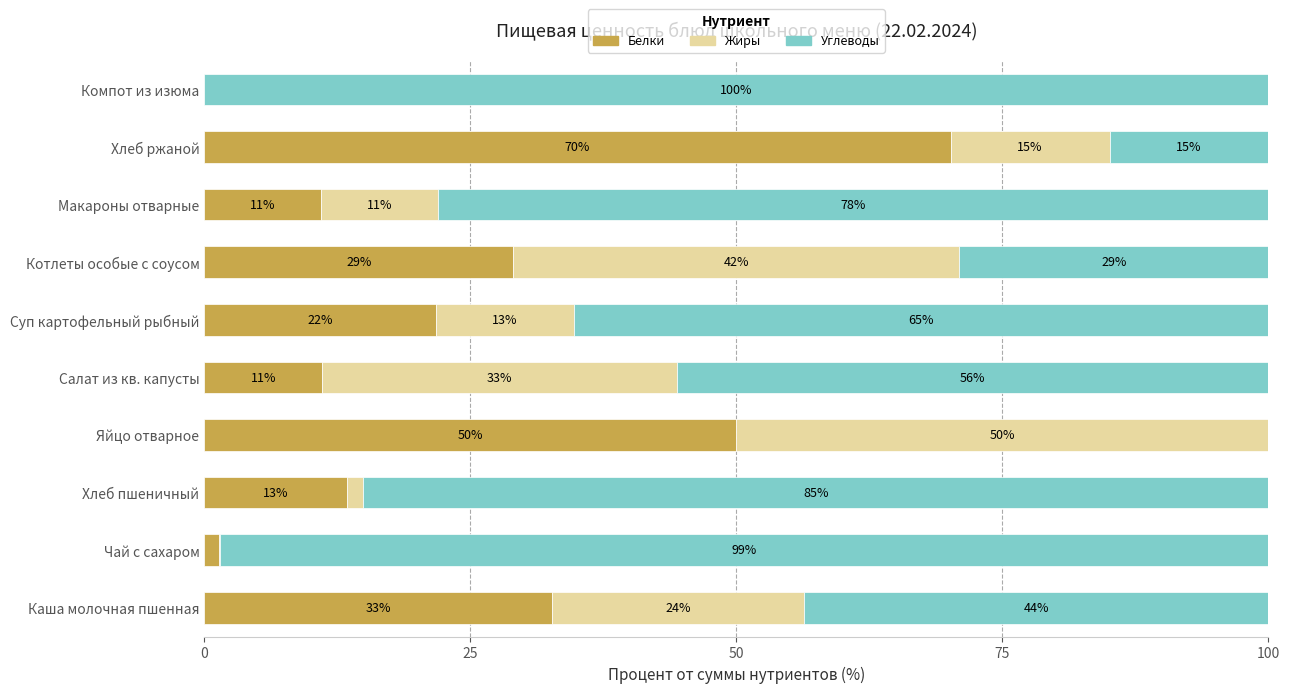

How many series are shown in this chart?

3